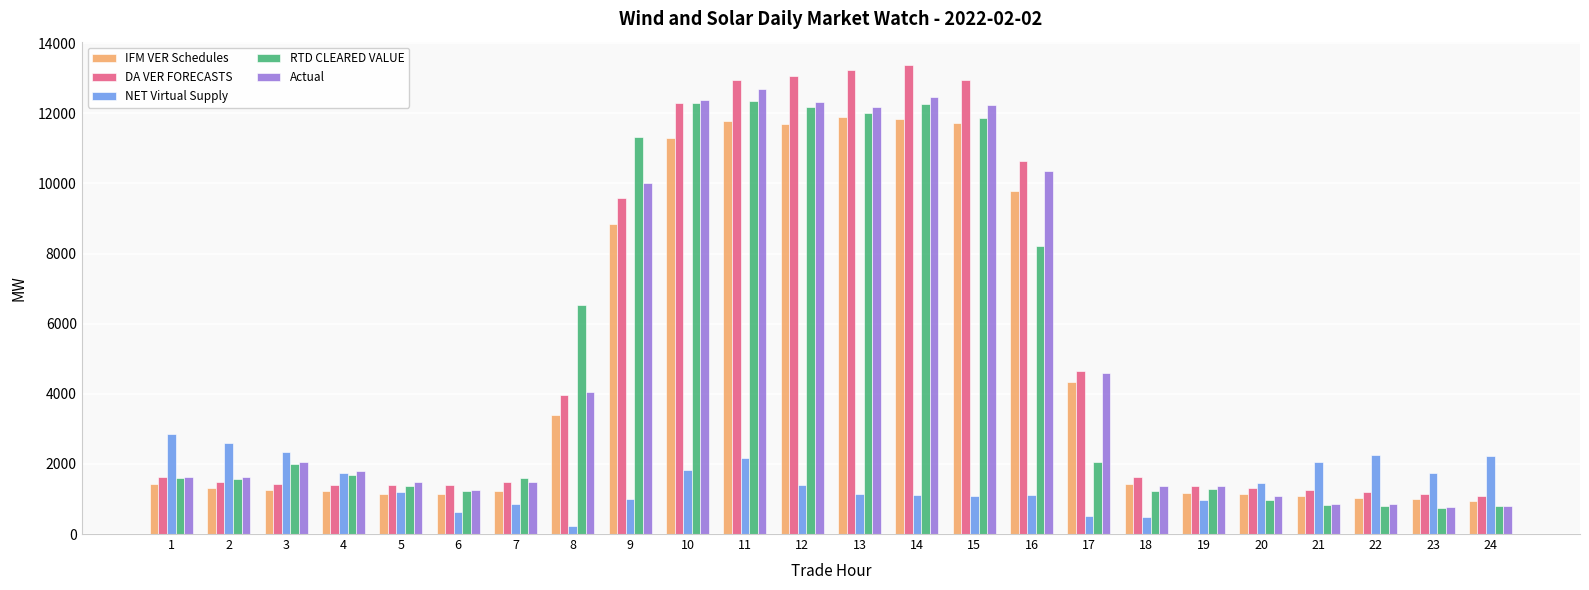

What is the sum of all Actual values?

121717.6